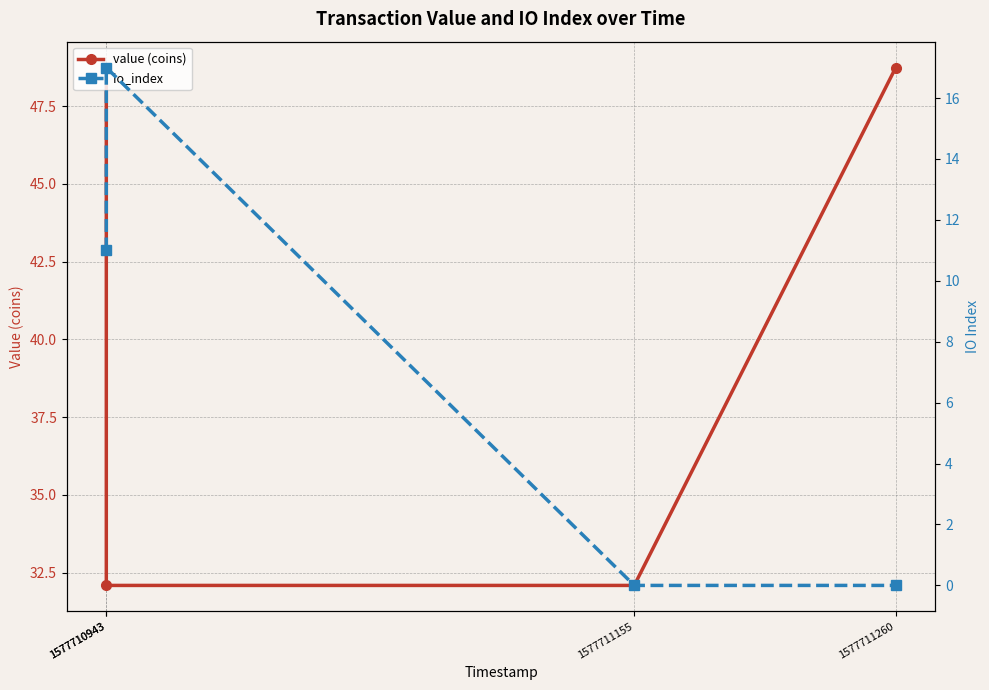

Rank the series by their maximum value, from highest to lowest.

value (coins), io_index